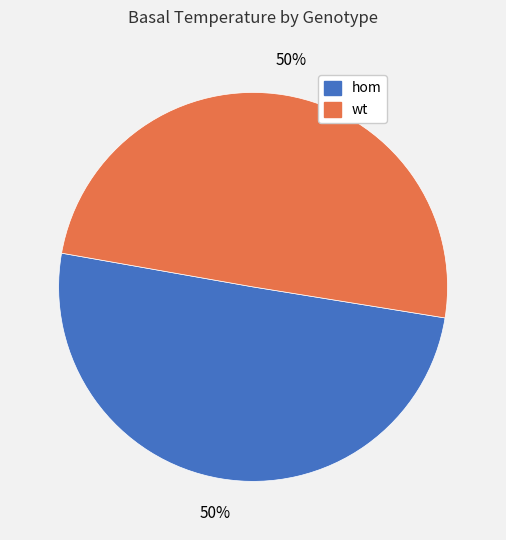

To the nearest percent, what is the combined percentage of wt and hom?

100%